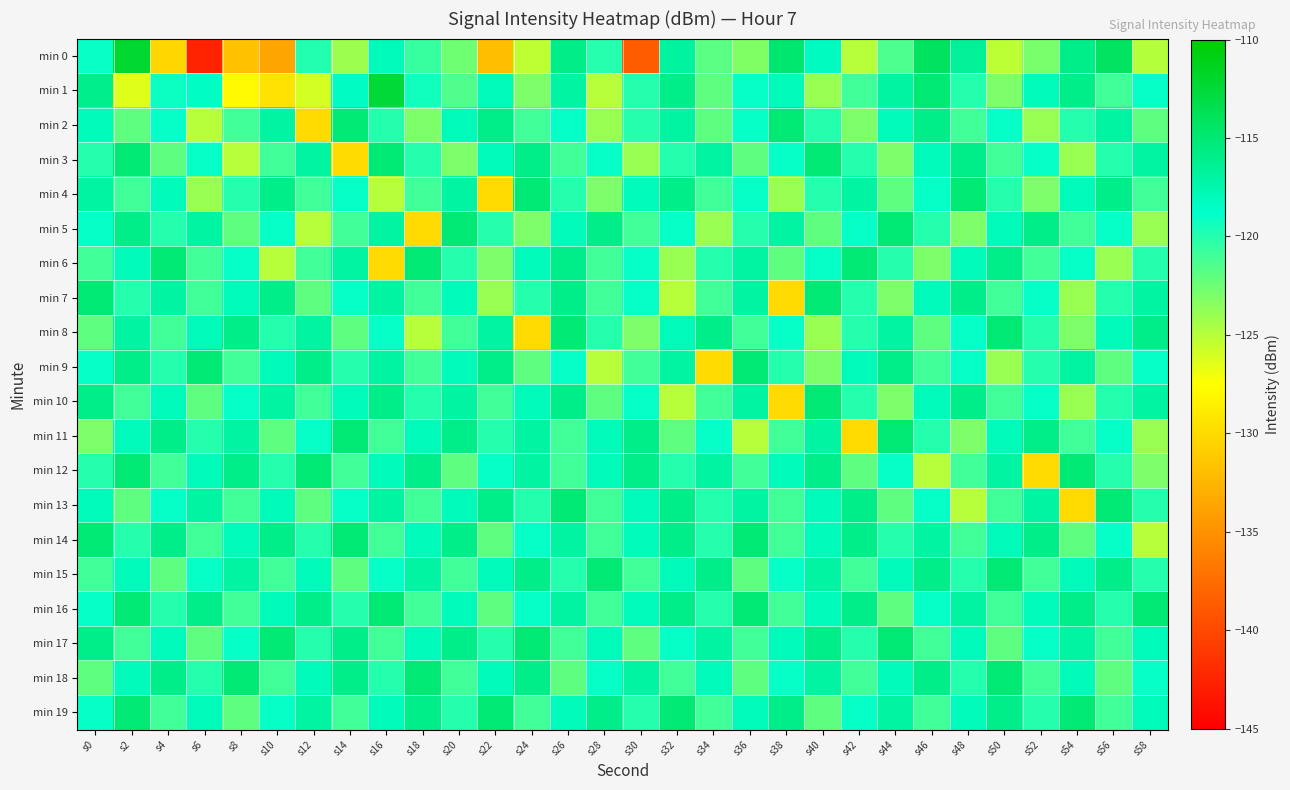

How many categories are shown in the chart?

30